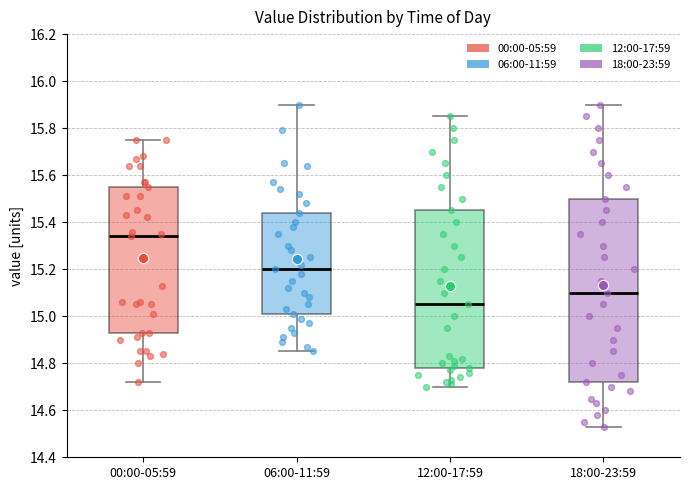

Comparing the boxes themselves (not the whiskers), which one is the tallest?

18:00-23:59